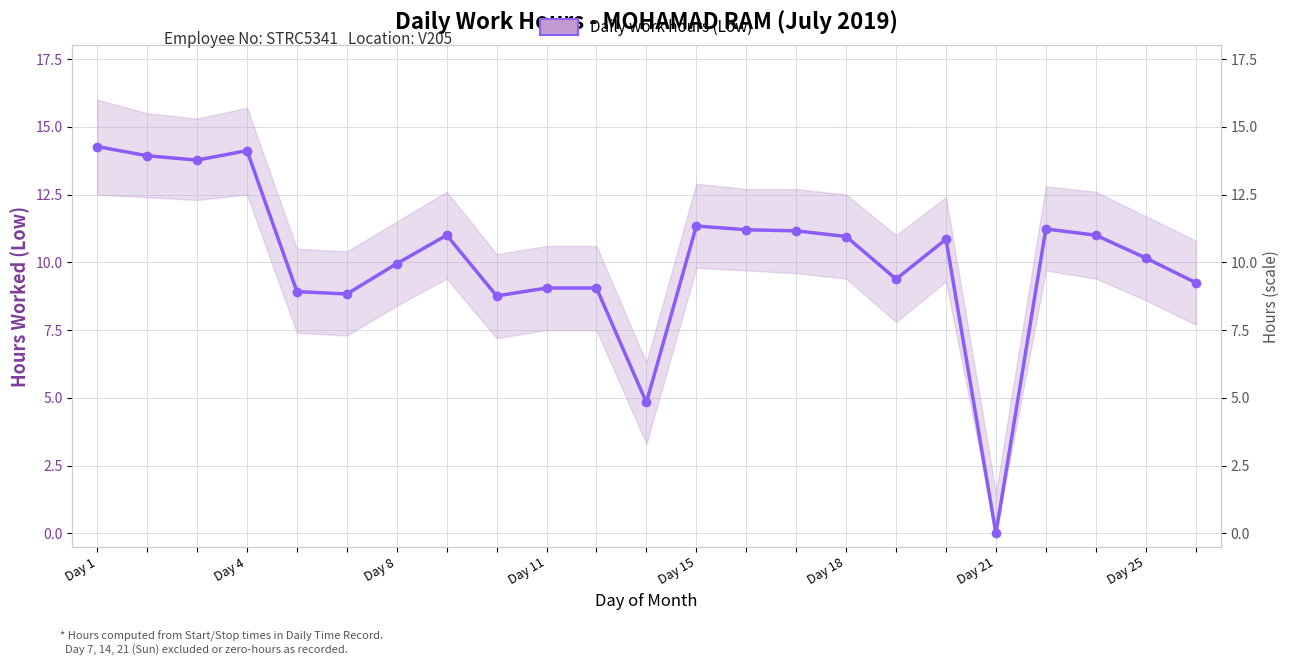

How many positive values are there?

22